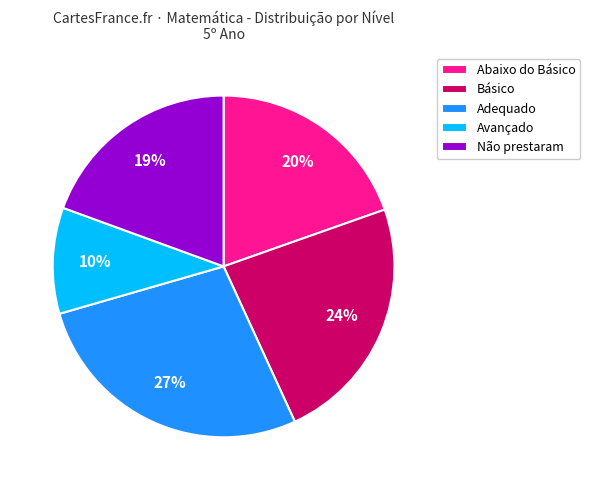

Do Adequado and Avançado together represent more than half of the pie?

No